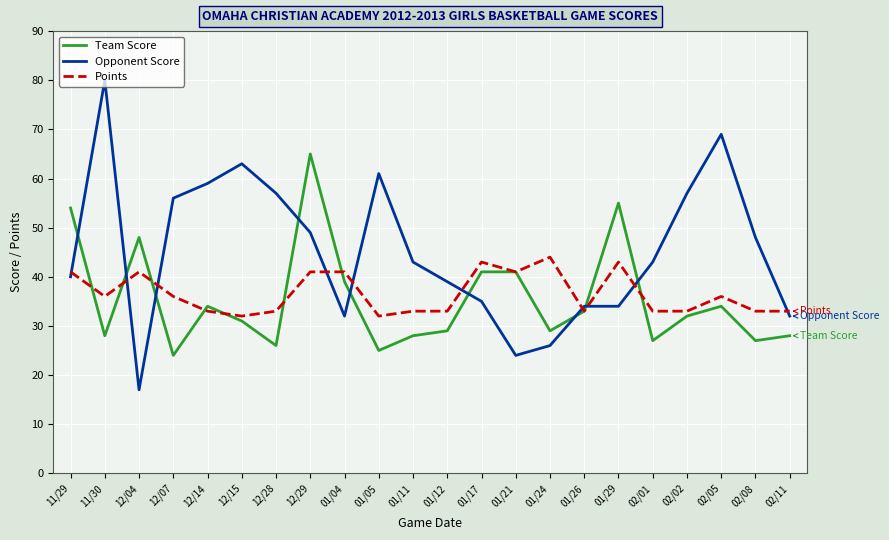

Which category has the lowest value in the Opponent Score series?

12/04